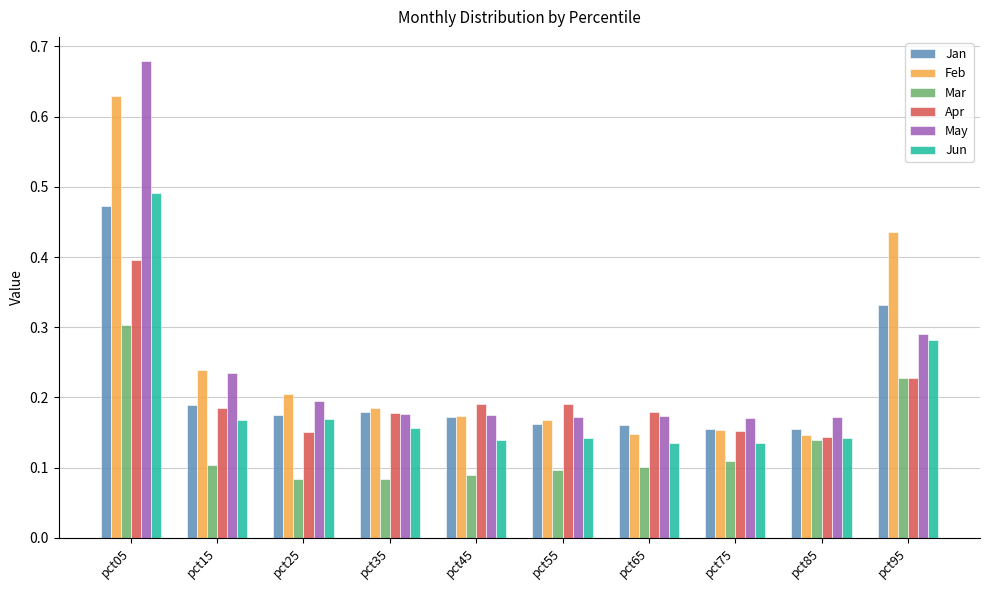

The value of Mar at pct55 is 0.1. True or false?

True